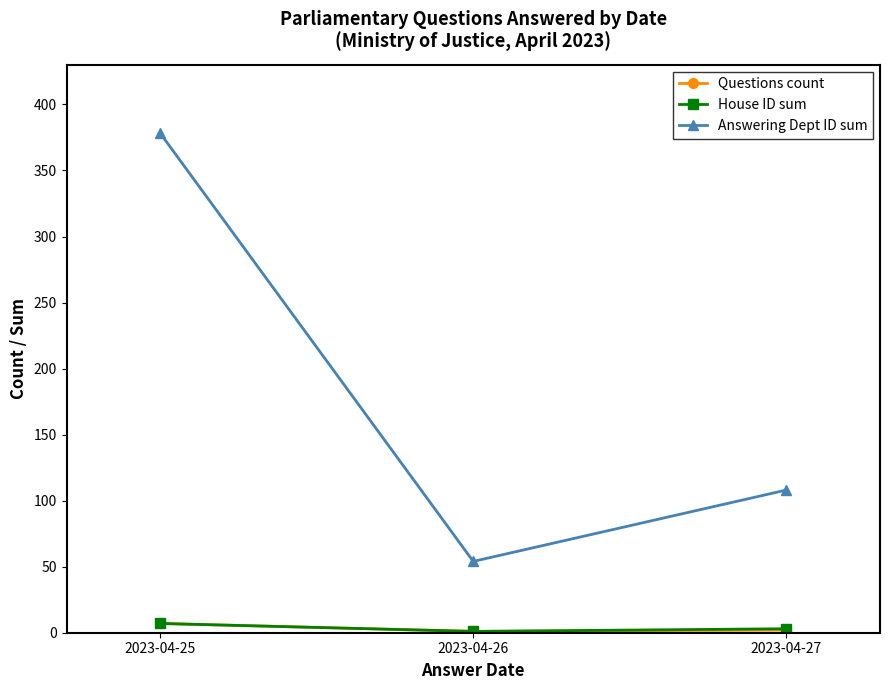

List the labels in order of Answering Dept ID sum value, largest first.

2023-04-25, 2023-04-27, 2023-04-26